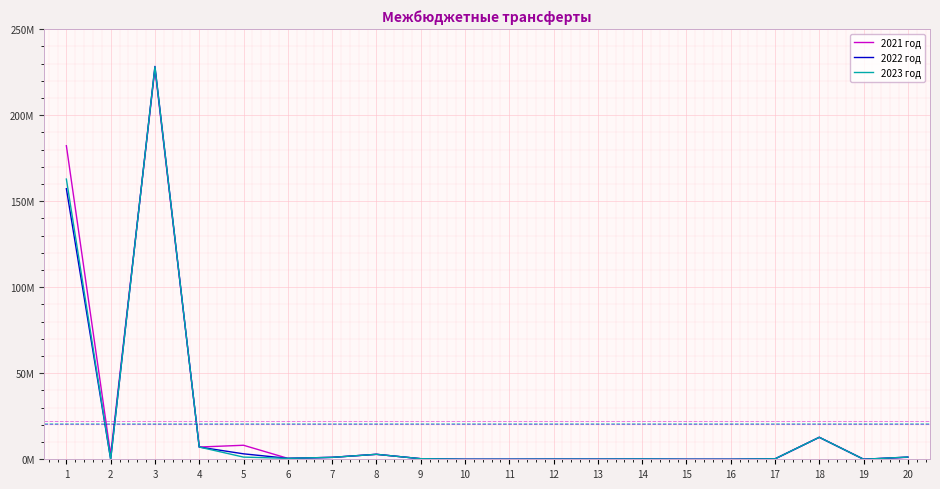

What are all the series names shown in the legend?

2021 год, 2022 год, 2023 год